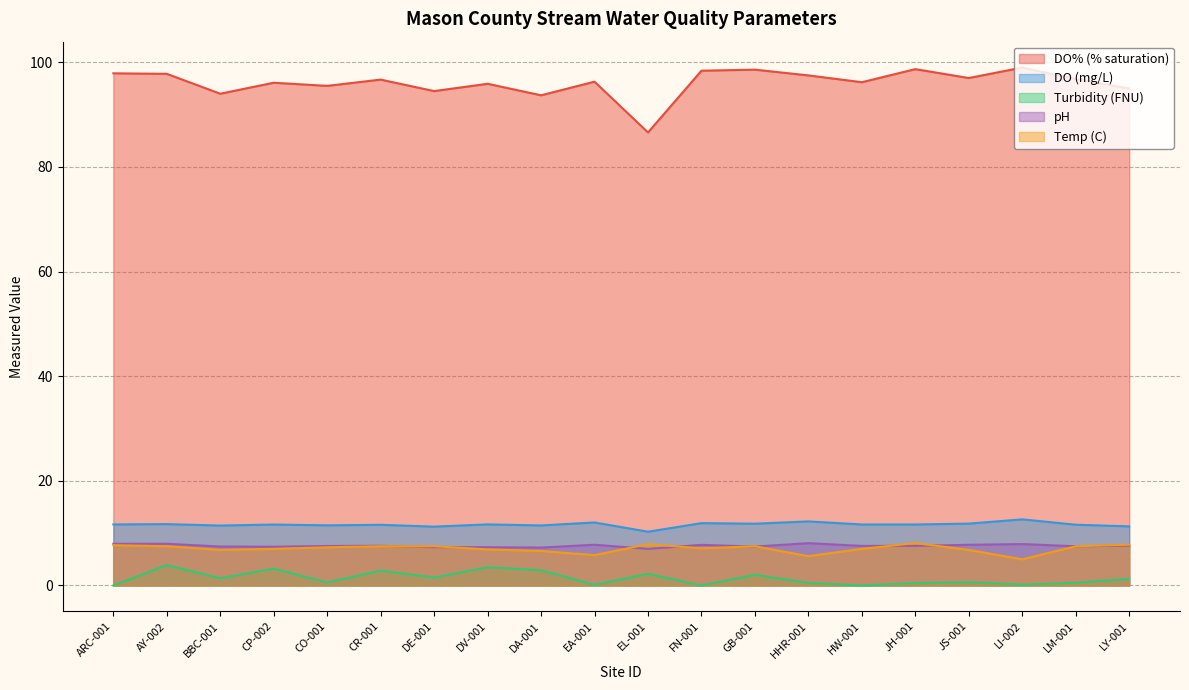

What is the total value across all series at LY-001?

123.0